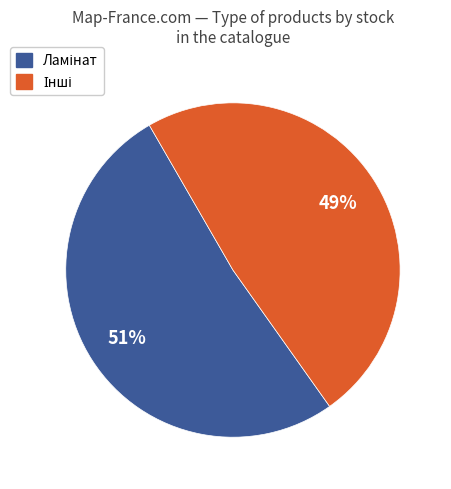

Is there a majority slice in this chart?

Yes